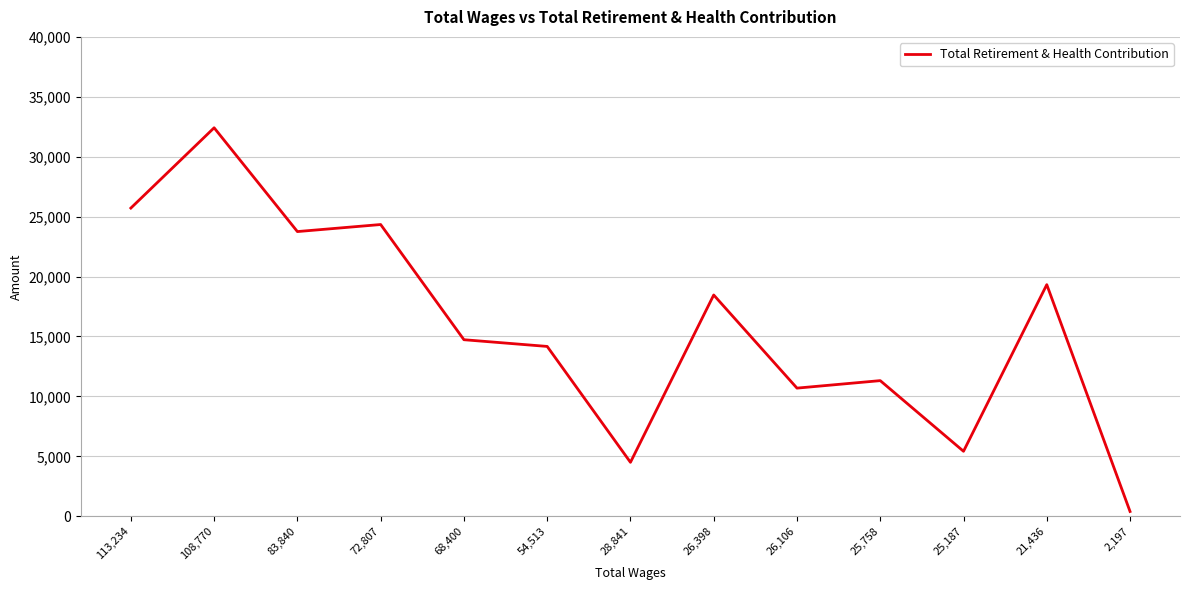

Is this an area chart (filled region under the line)?

No